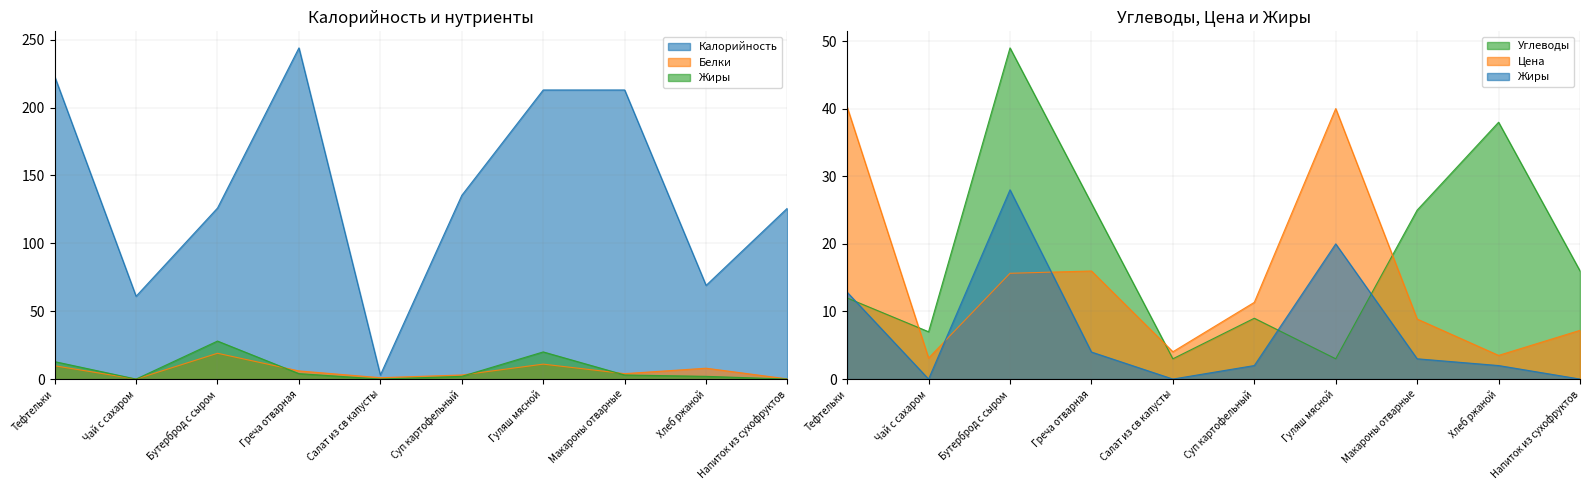

What is the sum of all Белки values?

61.9